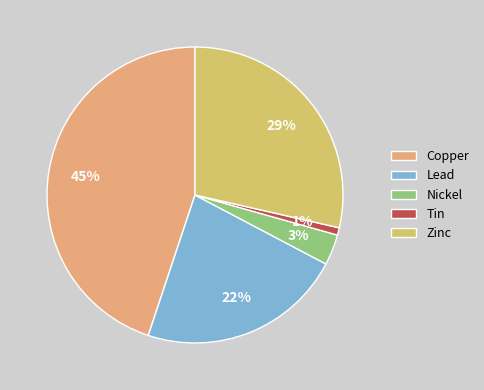

Is there any slice that represents more than half of the pie?

No